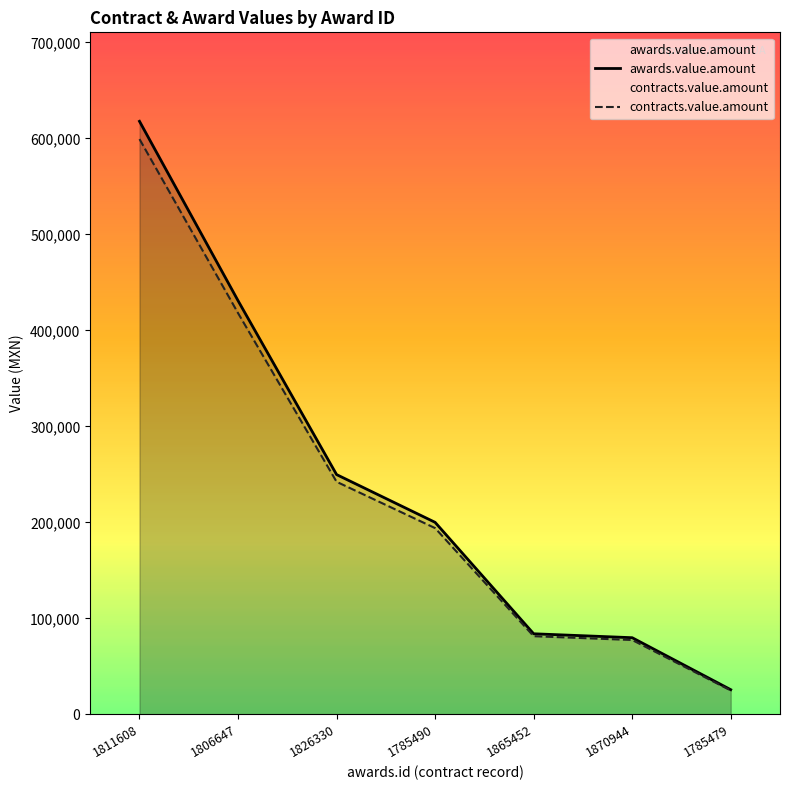

At which category is the sum across all series the highest?

1811608